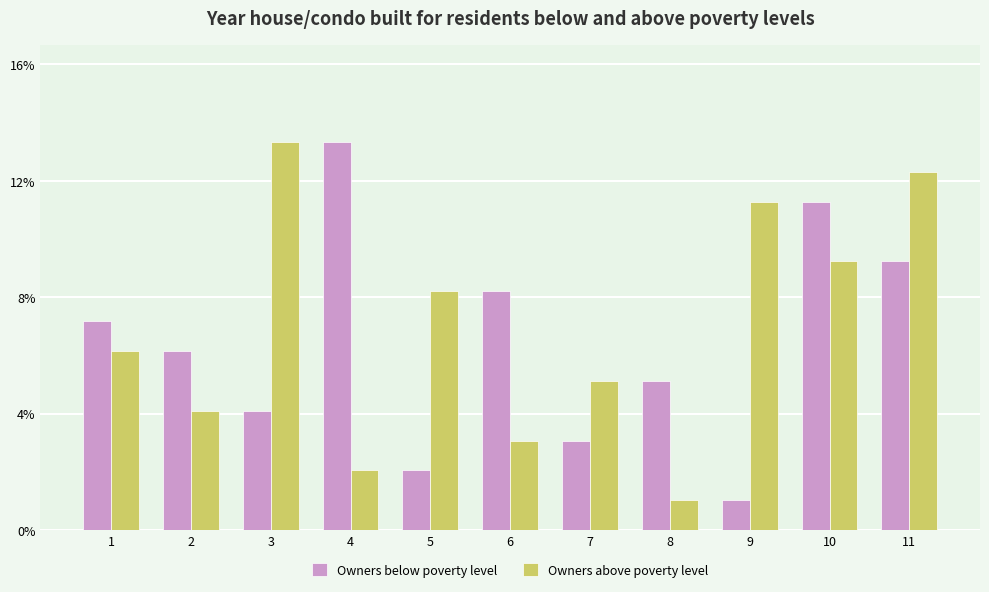

What is the approximate value of Owners below poverty level at 1, to the nearest 5?

5